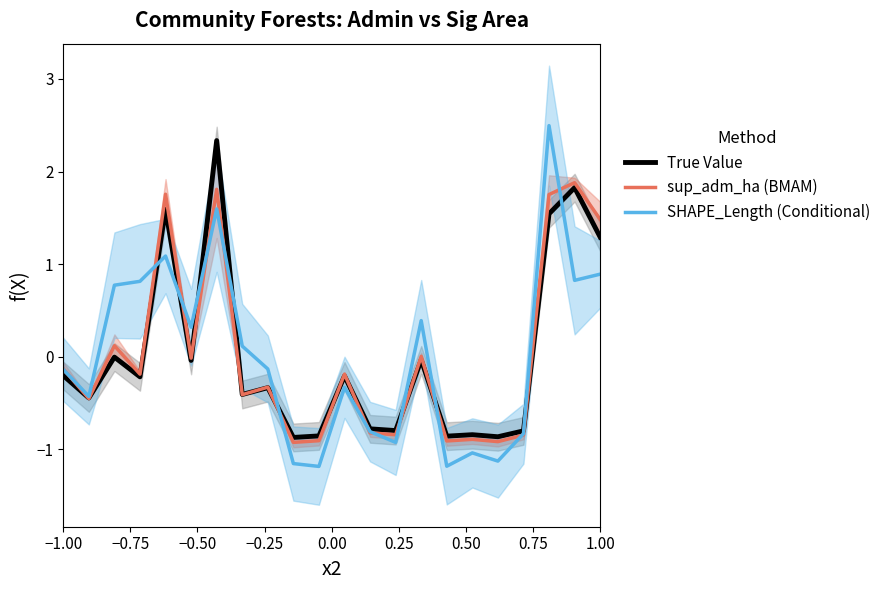

How many lines are shown in the chart?

3